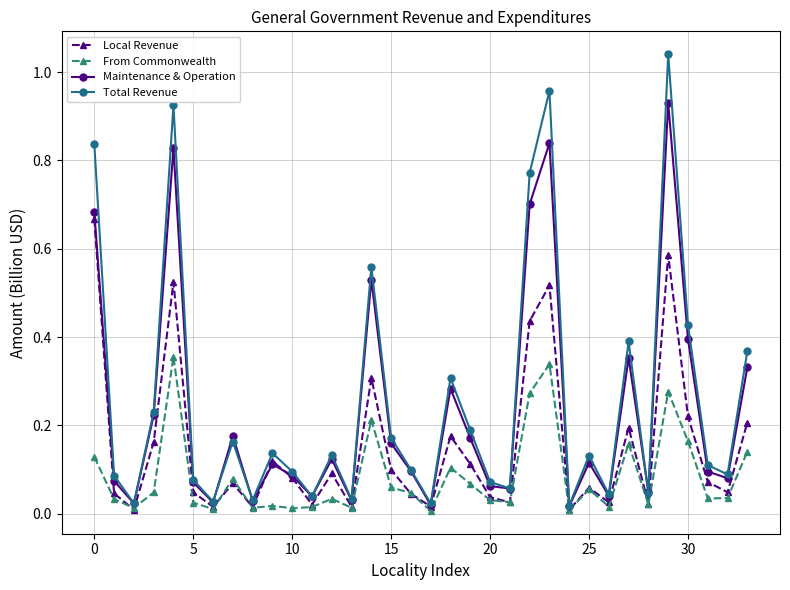

How many categories are shown in the chart?

34